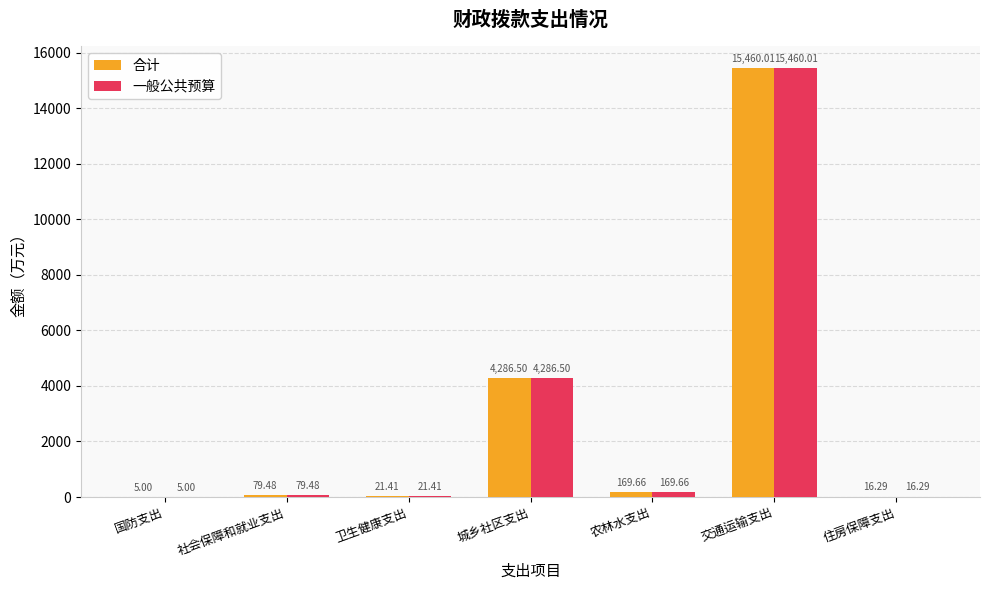

True or false: 合计 has a value of 4286.5 at 城乡社区支出.

True